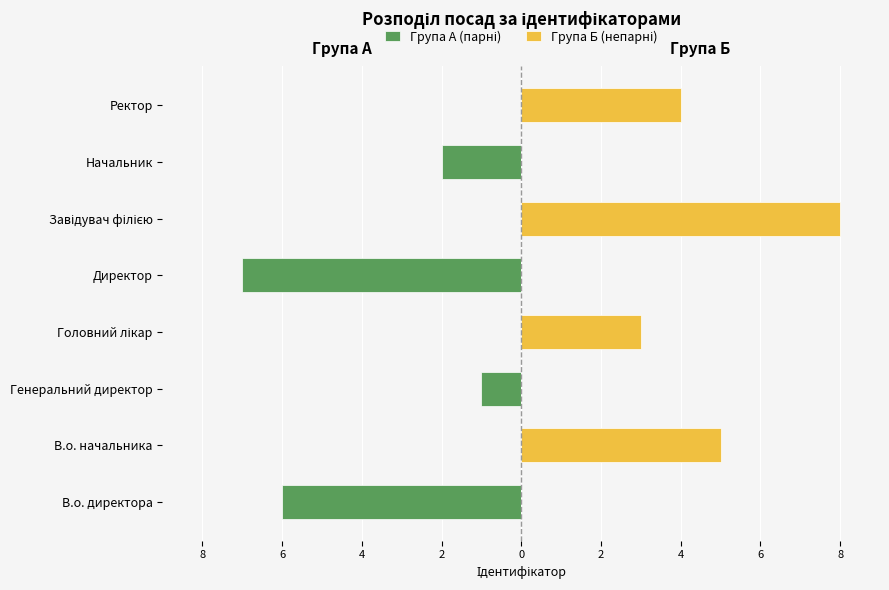

List the series in order of their overall mean, highest first.

Група Б (непарні), Група А (парні)